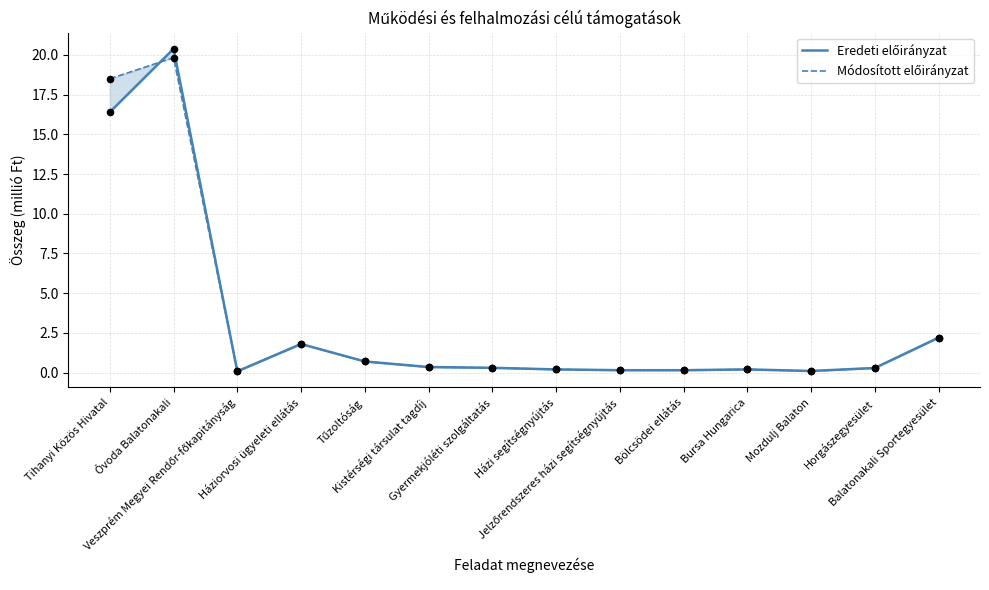

What is the total value across all series at Tűzoltóság?

1.4